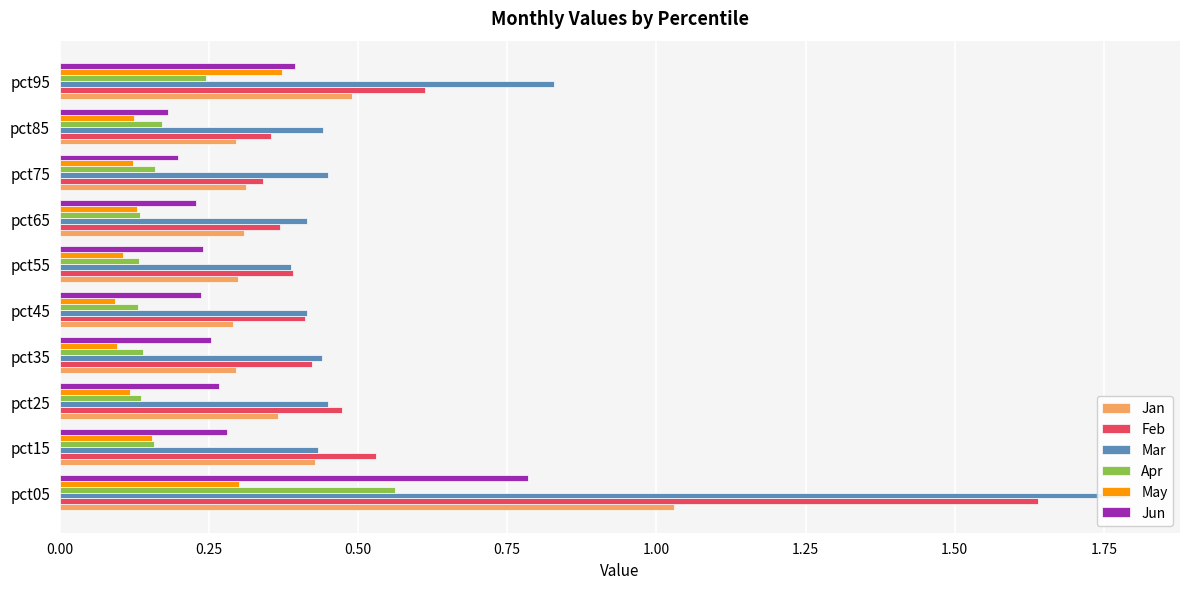

How many data points does each series have?

10